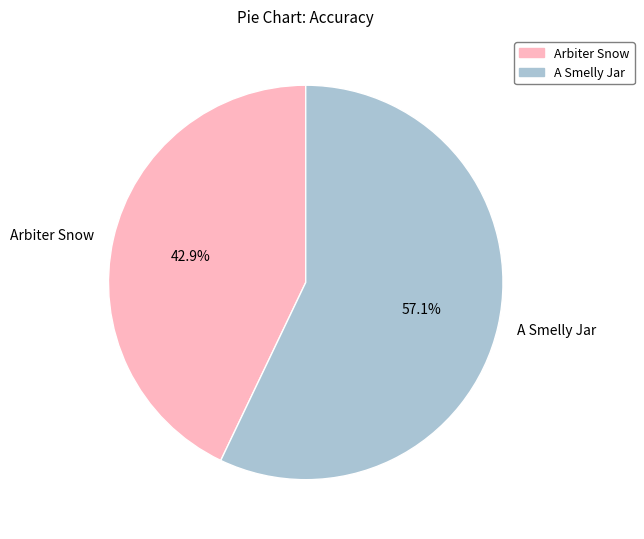

To the nearest percent, what is the combined percentage of Arbiter Snow and A Smelly Jar?

100%